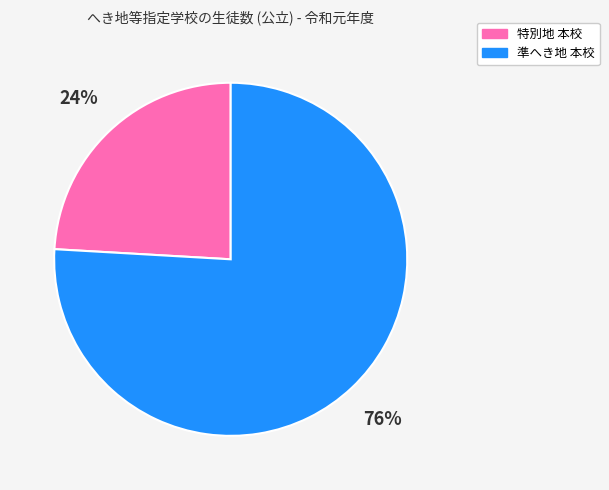

Combined, do 特別地 本校 and 準へき地 本校 account for over 50%?

Yes